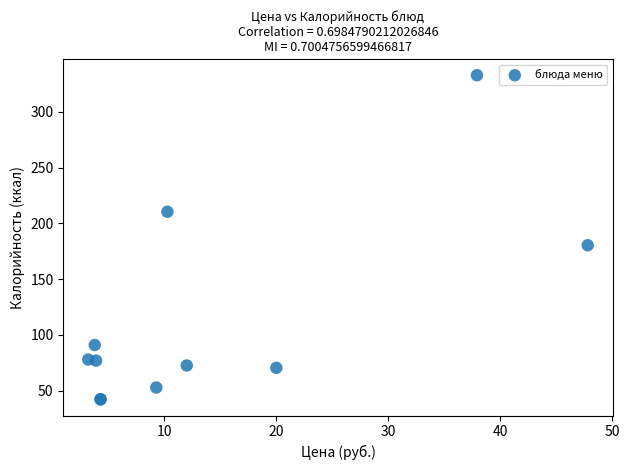

What Y value in the scatter plot is closest to 187?

180.5